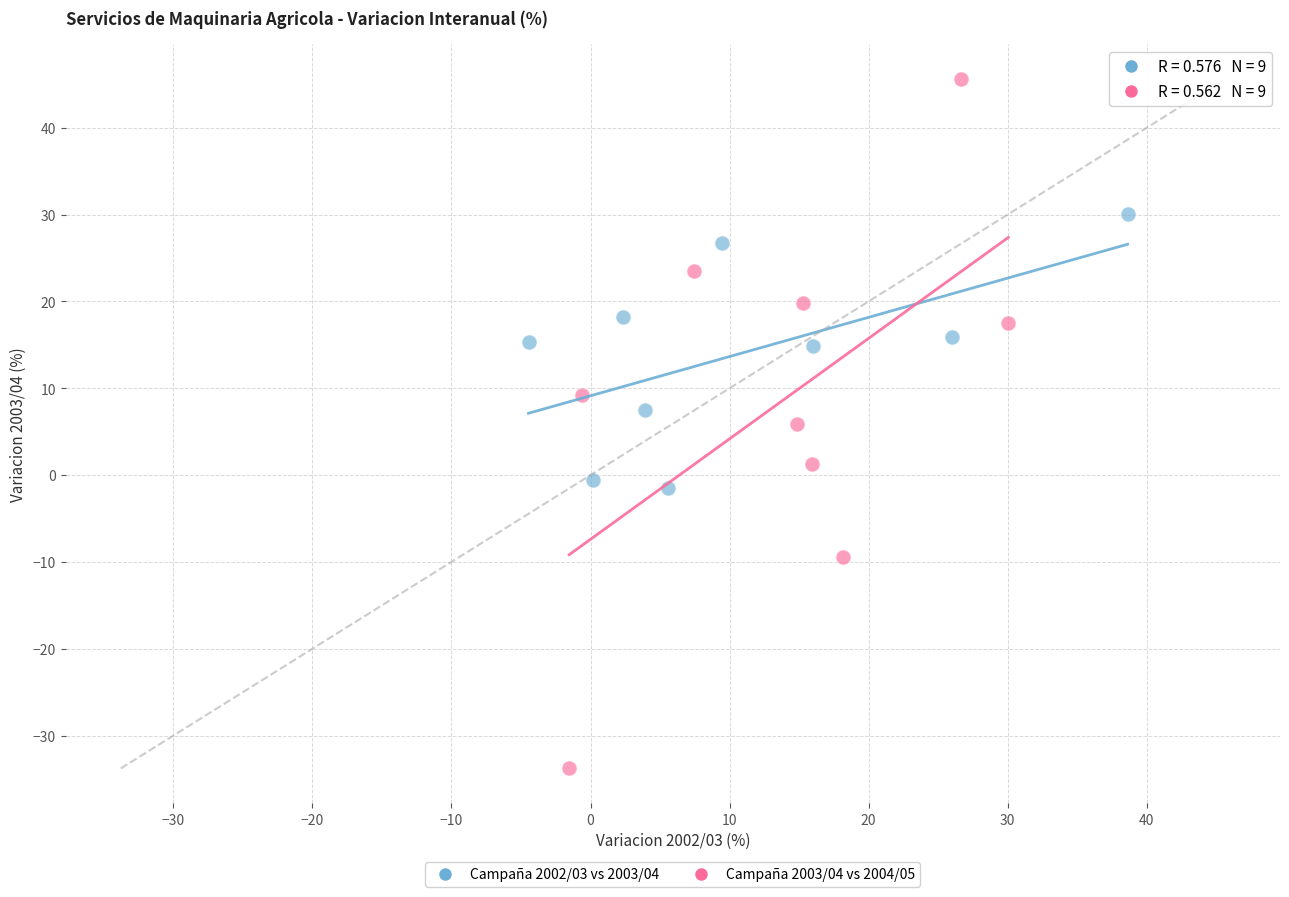

Which series contains the highest Y value?

Campaña 2003/04 vs 2004/05